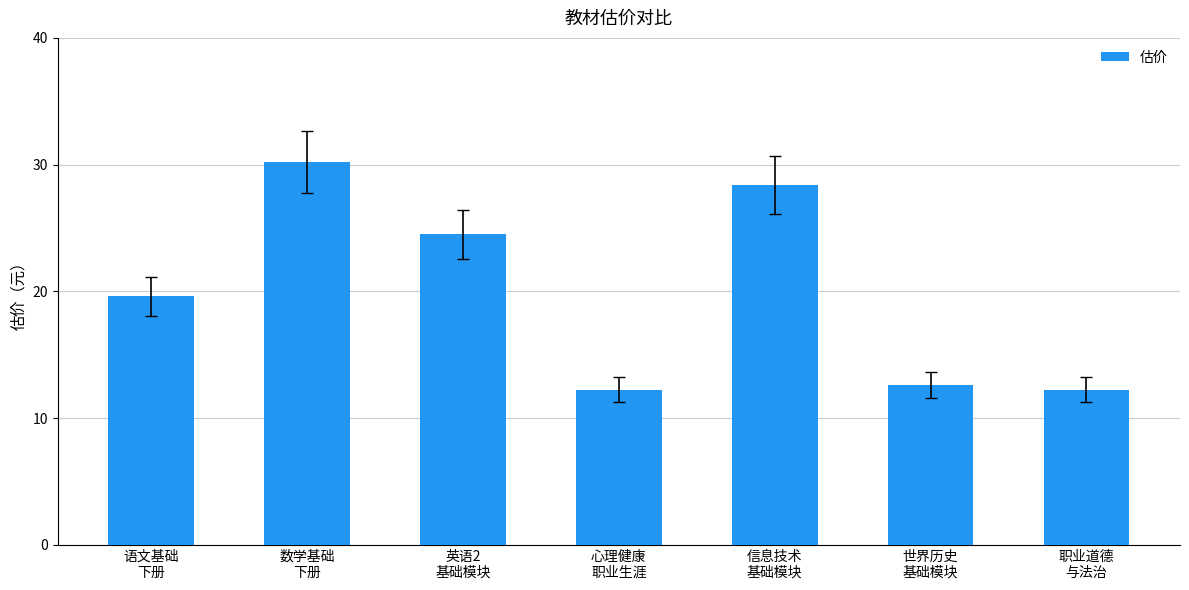

Does the chart contain any negative values?

No